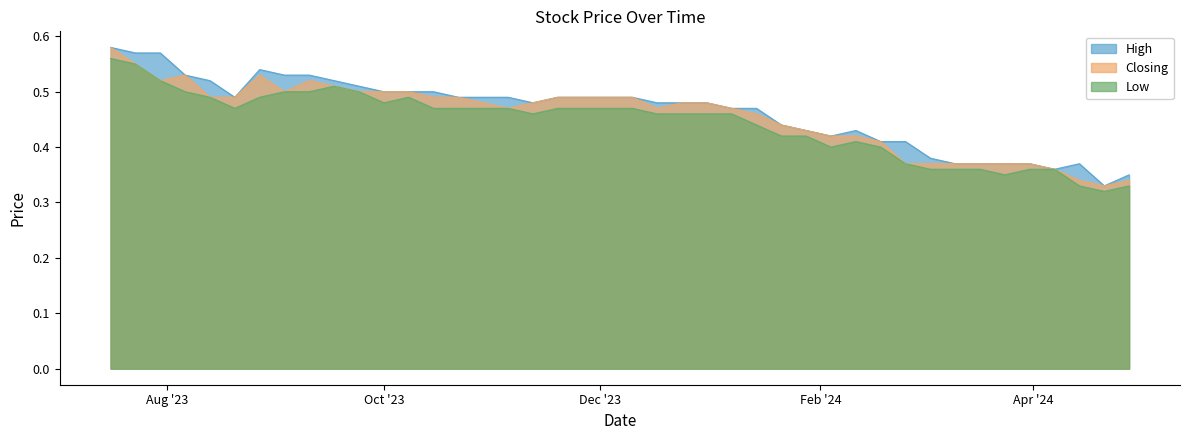

Rank the categories by Closing value from lowest to highest.

21/04/2024, 28/04/2024, 14/04/2024, 07/04/2024, 31/03/2024, 24/03/2024, 17/03/2024, 10/03/2024, 03/03/2024, 25/02/2024, 18/02/2024, 11/02/2024, 04/02/2024, 28/01/2024, 21/01/2024, 14/01/2024, 07/01/2024, 17/12/2023, 05/11/2023, 31/12/2023, 24/12/2023, 12/11/2023, 29/10/2023, 10/12/2023, 19/11/2023, 22/10/2023, 15/10/2023, 20/08/2023, 13/08/2023, 08/10/2023, 01/10/2023, 24/09/2023, 03/09/2023, 17/09/2023, 10/09/2023, 30/07/2023, 27/08/2023, 06/08/2023, 23/07/2023, 16/07/2023